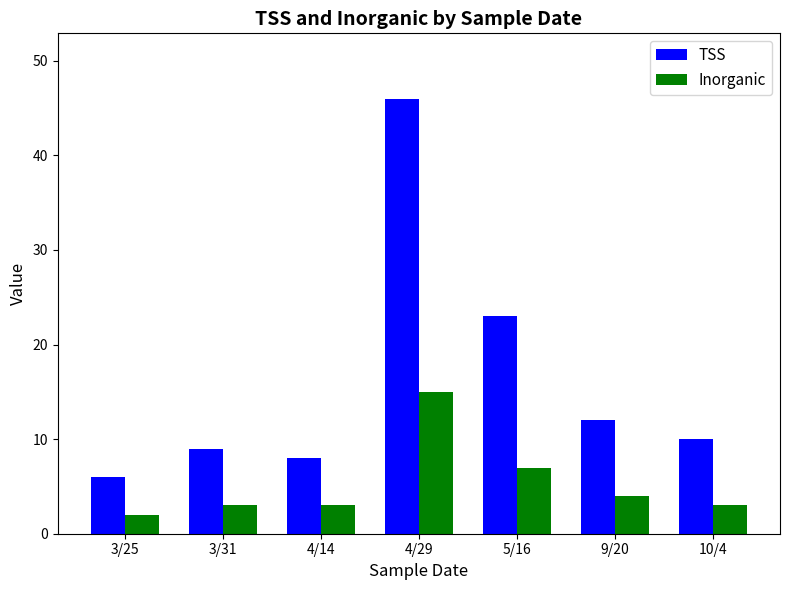

What position from the left is 4/29?

4